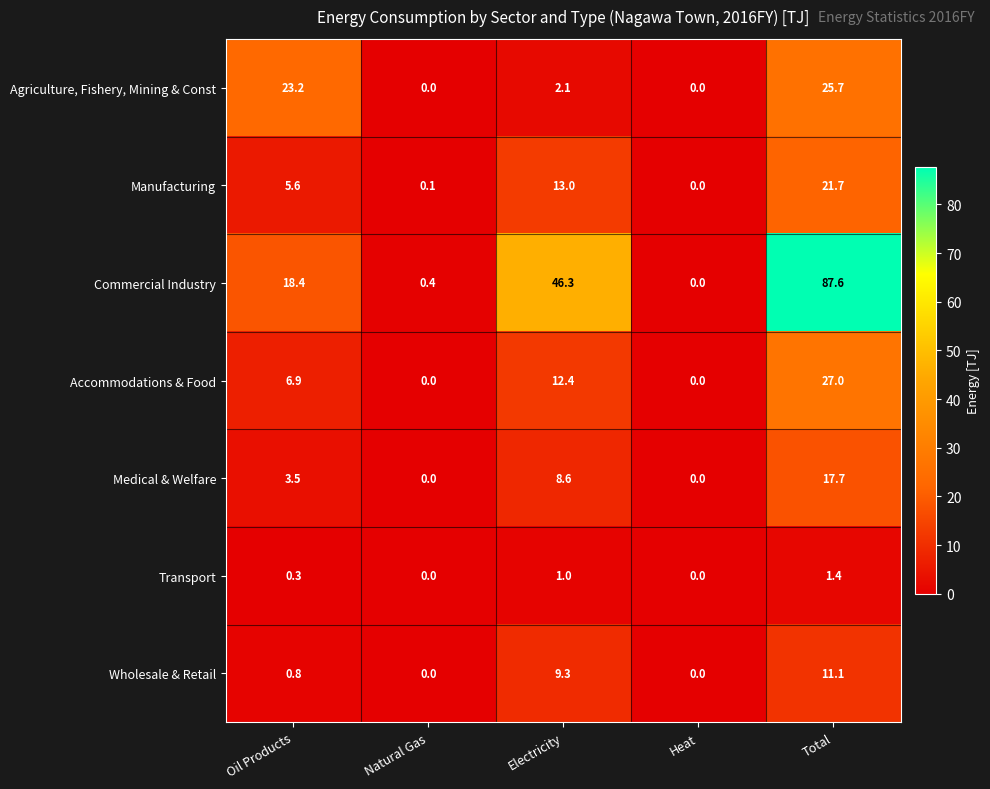

Which category has the highest value in the Medical & Welfare series?

Total